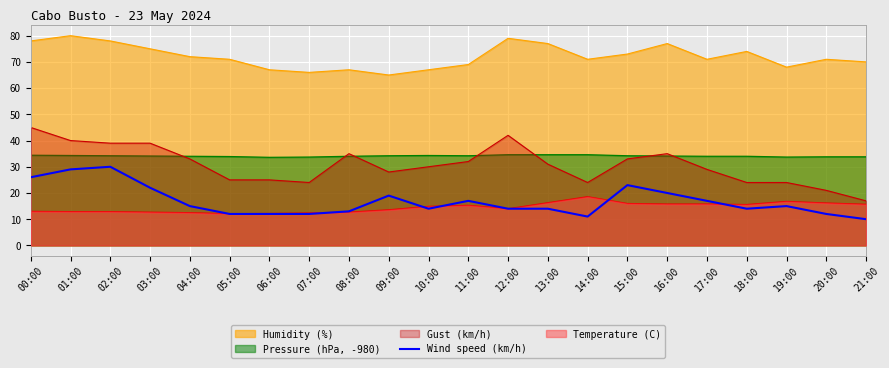

How many categories are shown in the chart?

22